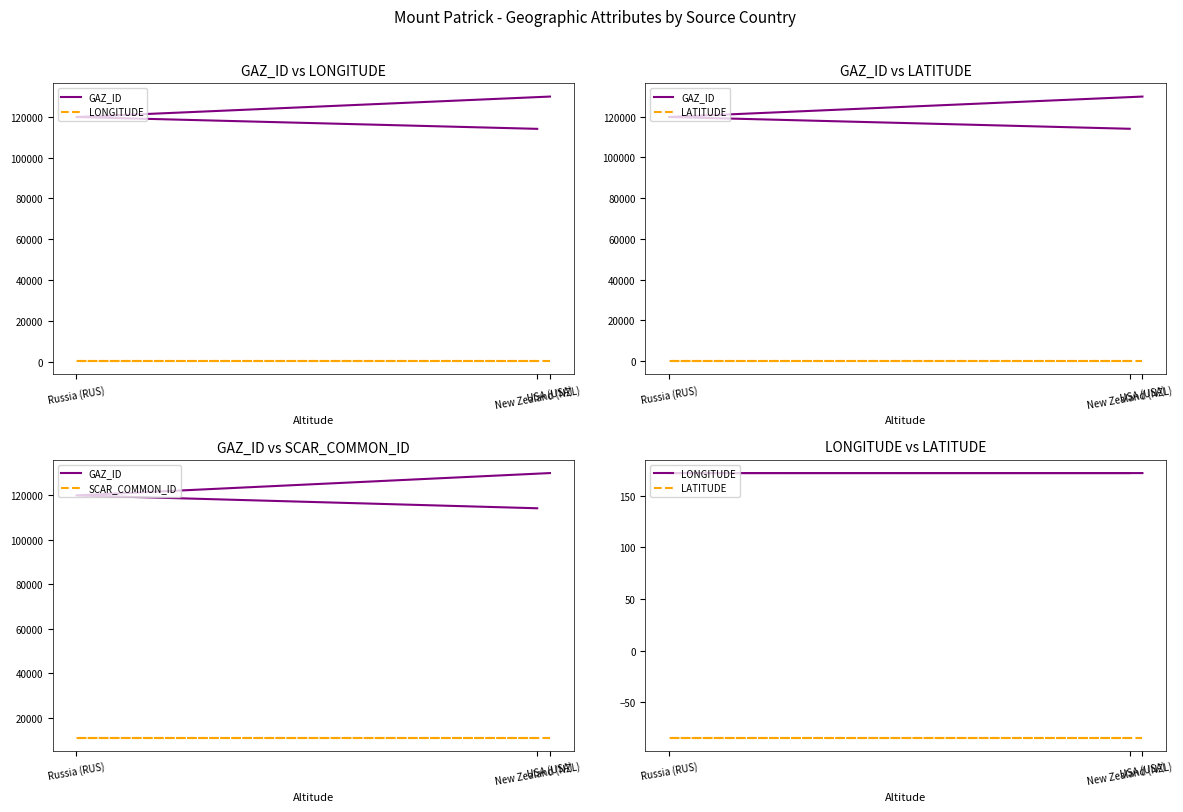

At which category does the chart reach its peak across all series?

USA (USA)